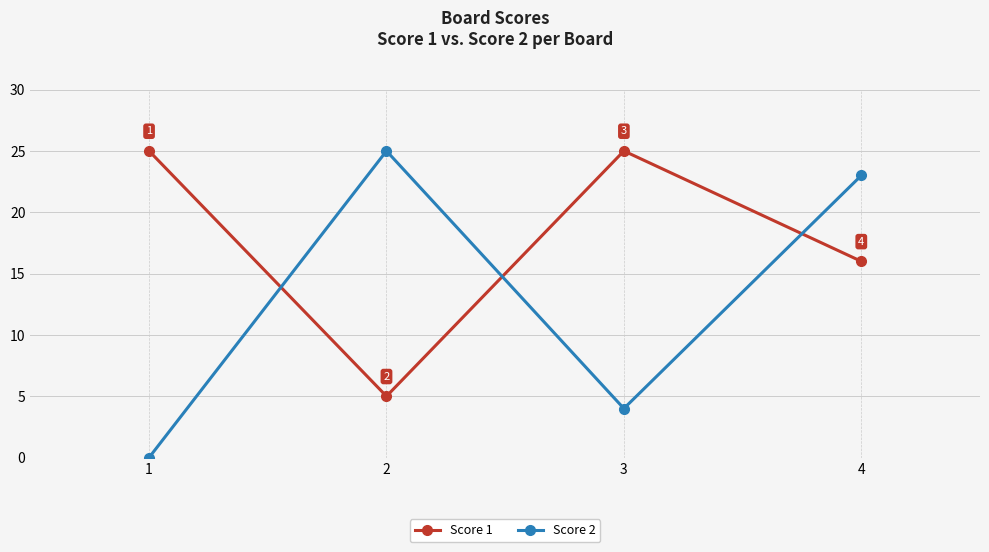

List the series in order of their overall mean, highest first.

Score 1, Score 2